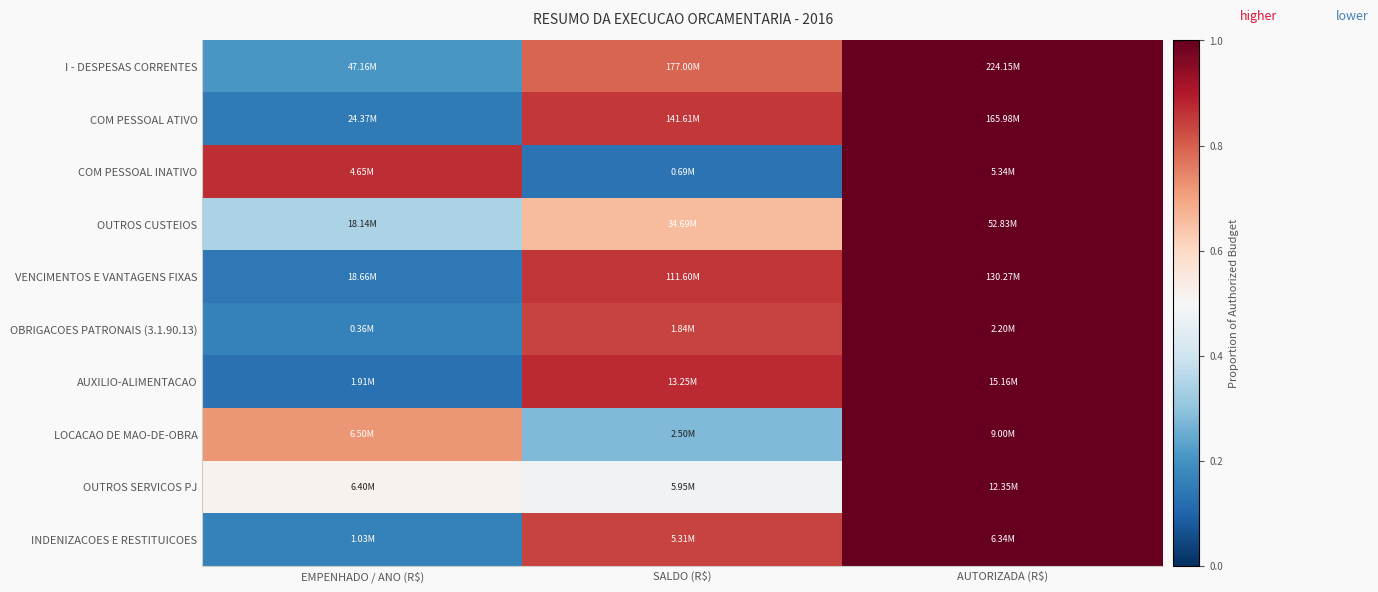

Which category has the highest value across all series?

AUTORIZADA (R$)